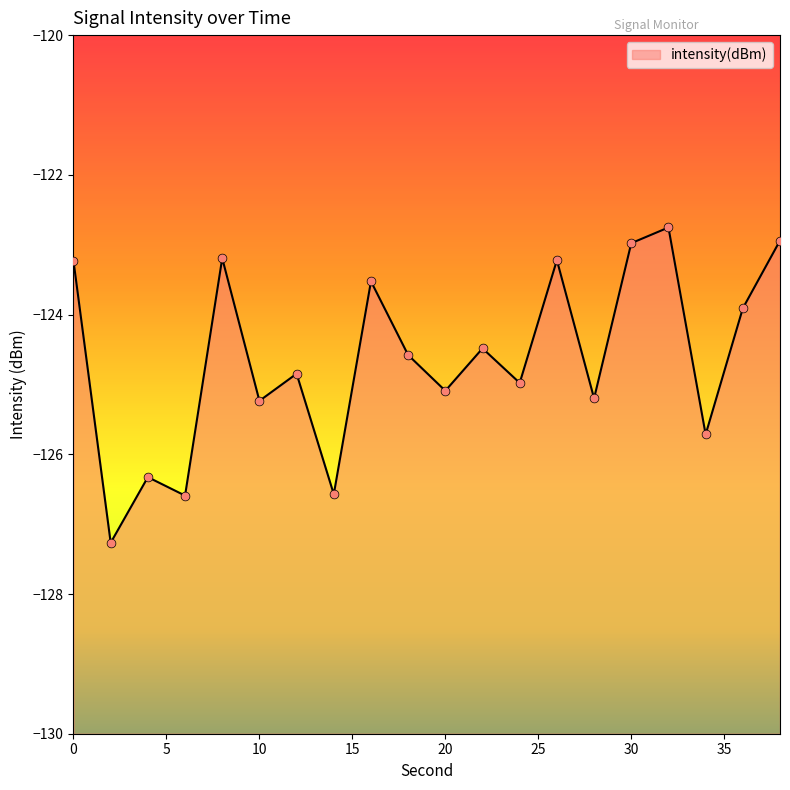

What is the change in value from 6 to 12?

+1.7